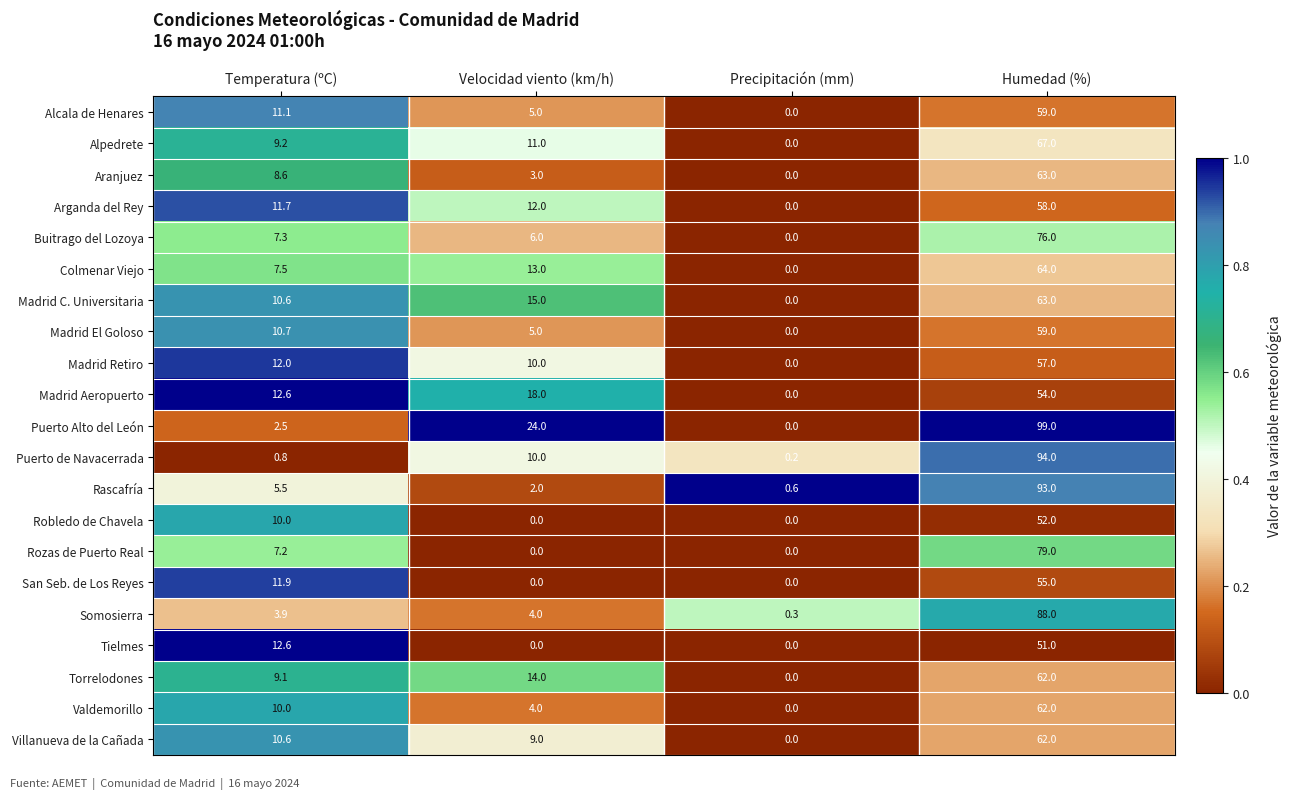

What is the spread (max minus min) of values at Velocidad viento (km/h)?

24.0